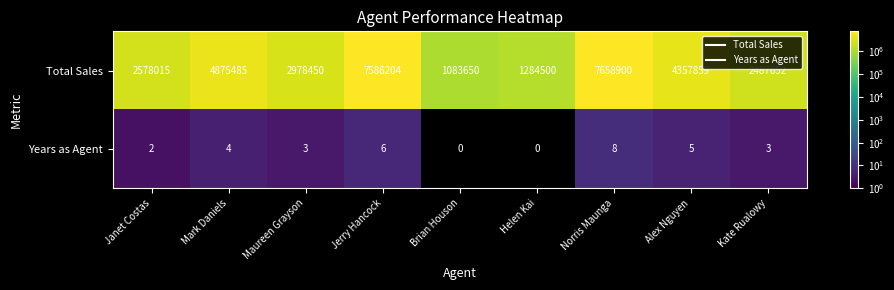

Reading left to right, extract all data points from this chart.

Total Sales: 2578015	4875485	2978450	7586204	1083650	1284500	7658900	4357859	2487652
Years as Agent: 2	4	3	6	0	0	8	5	3